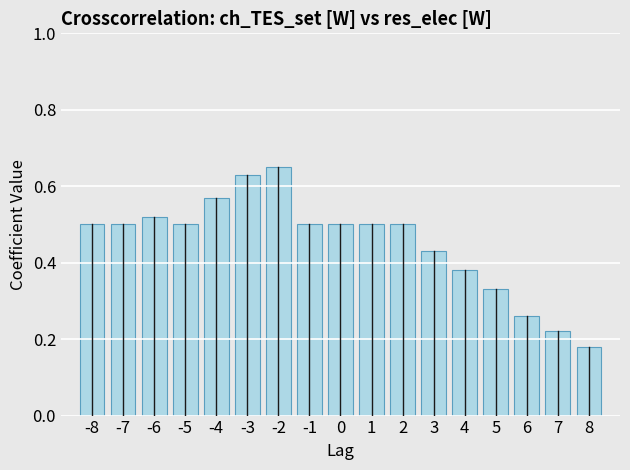

What is the change in value from -2 to 8?

-0.5